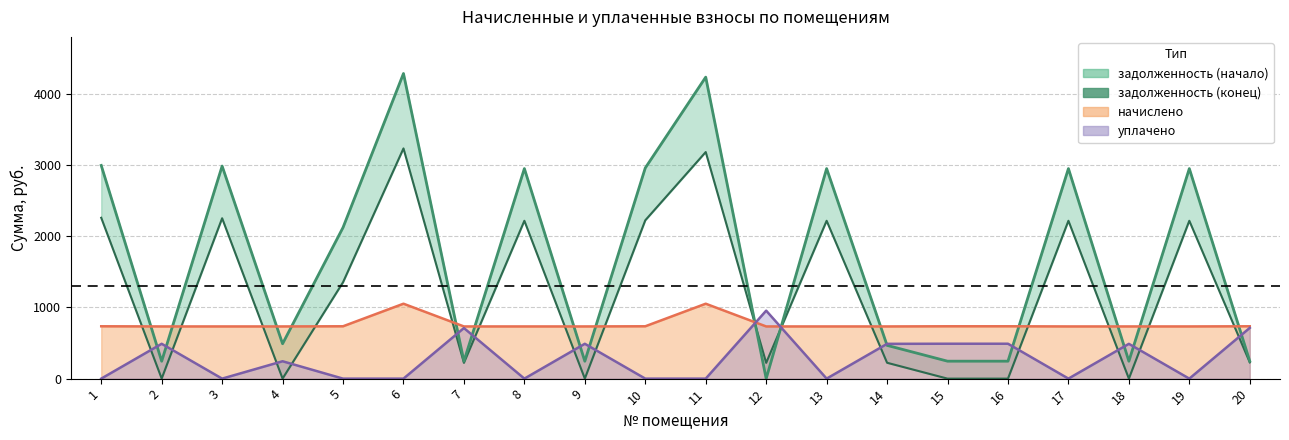

Which label corresponds to the smallest value in the chart?

12